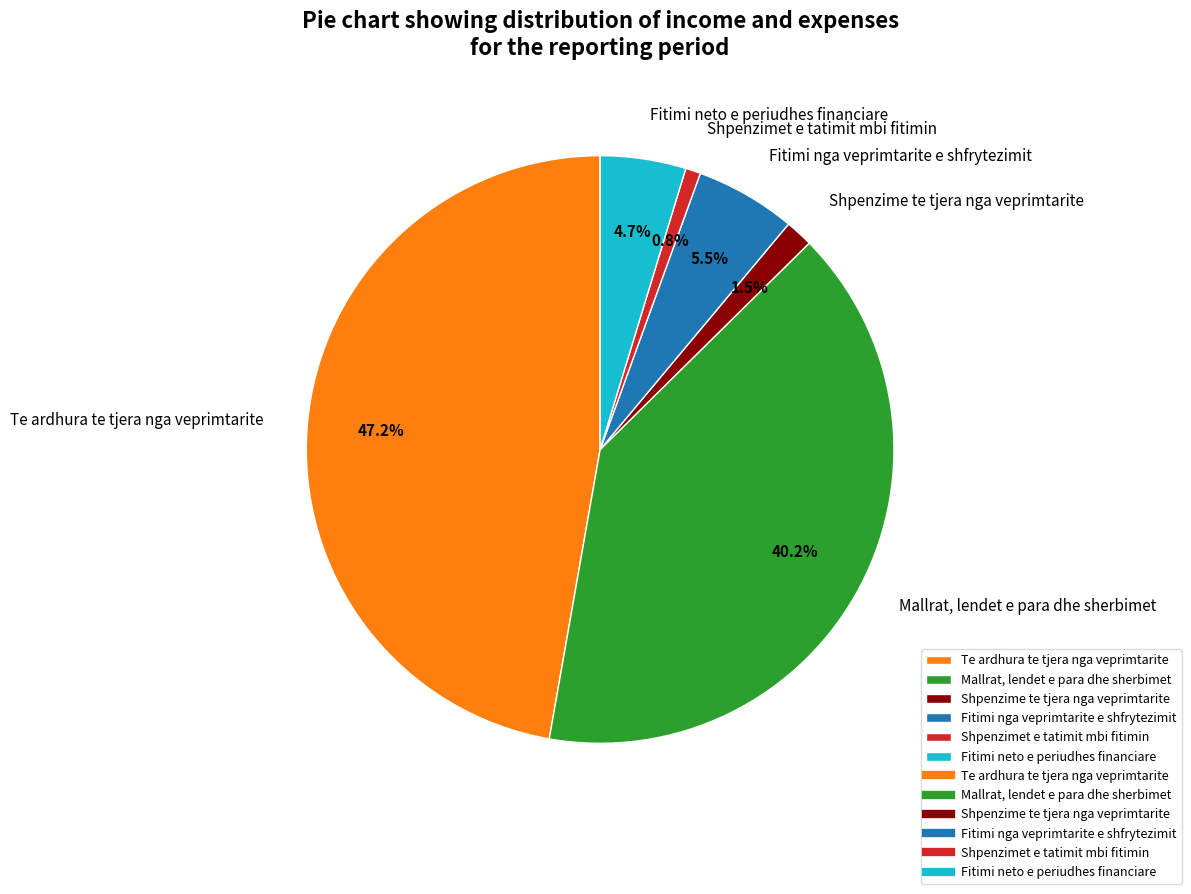

What is the total percentage of Fitimi neto e periudhes financiare and Fitimi nga veprimtarite e shfrytezimit?

10.2%